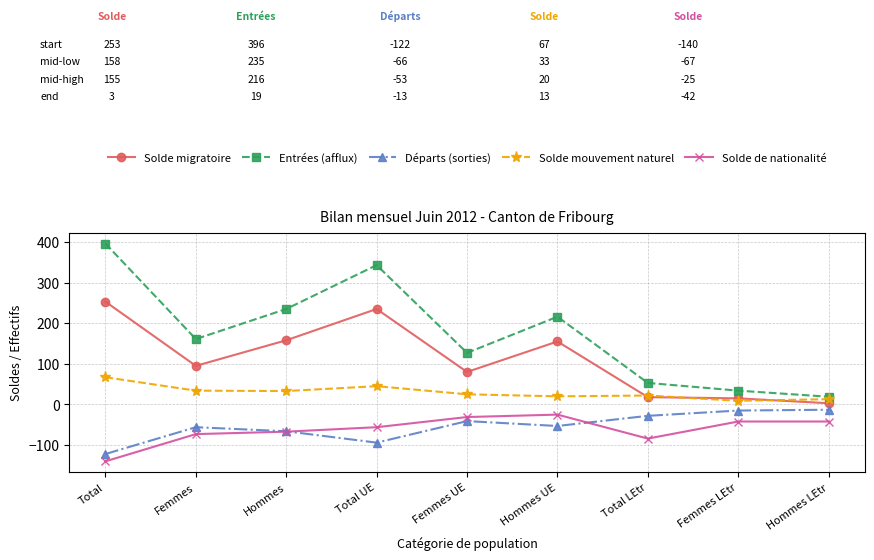

True or false: Solde migratoire has more than 0 interior local peaks.

True